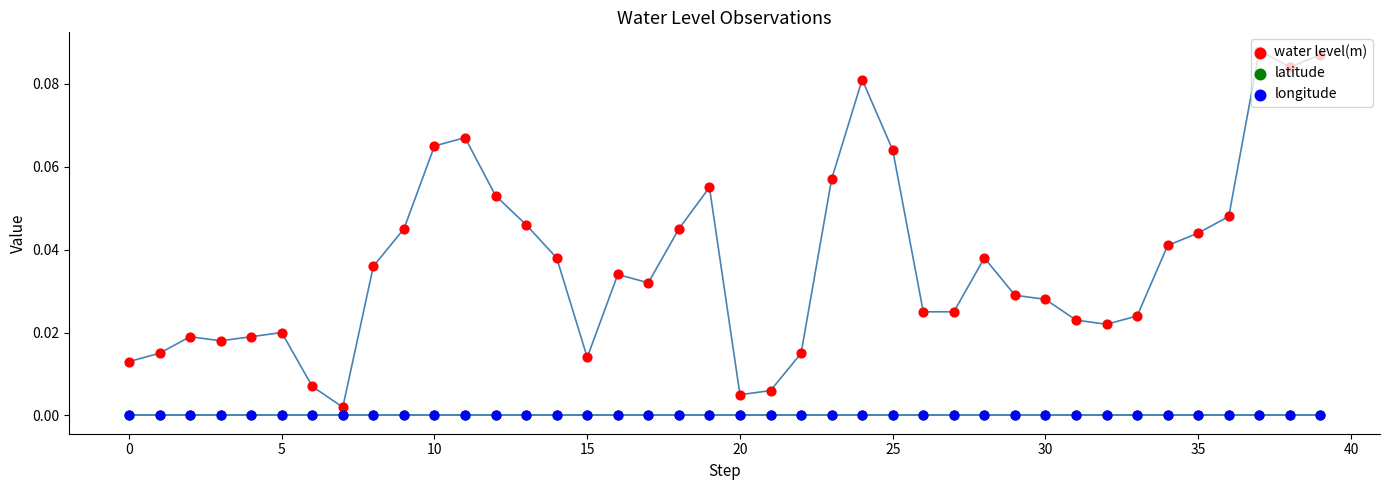

Is the value of water level(m) at 21 greater than the value of latitude at 40?

Yes